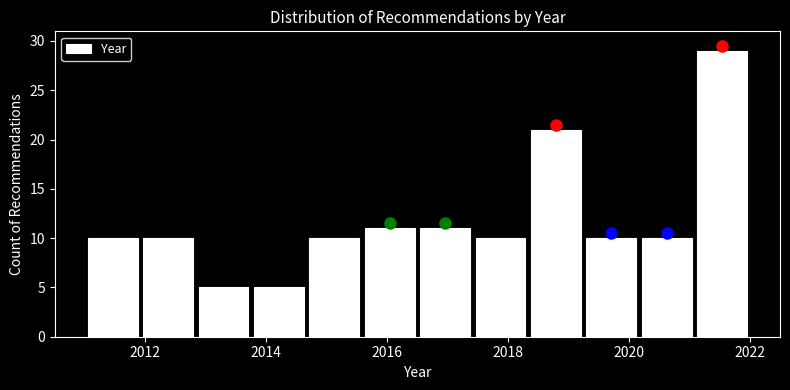

Reading left to right, list every bar in this chart as the range it spans on the x-axis followed by its height. Neither the bar edges nor the heights are printed on the chart, so give them approximately, as read against the axes.

2011.0 to 2012.0: 10
2012.0 to 2012.8: 10
2012.8 to 2013.8: 5
2013.8 to 2014.6: 5
2014.6 to 2015.6: 10
2015.6 to 2016.6: 11
2016.6 to 2017.4: 11
2017.4 to 2018.4: 10
2018.4 to 2019.2: 21
2019.2 to 2020.2: 10
2020.2 to 2021.0: 10
2021.0 to 2022.0: 29